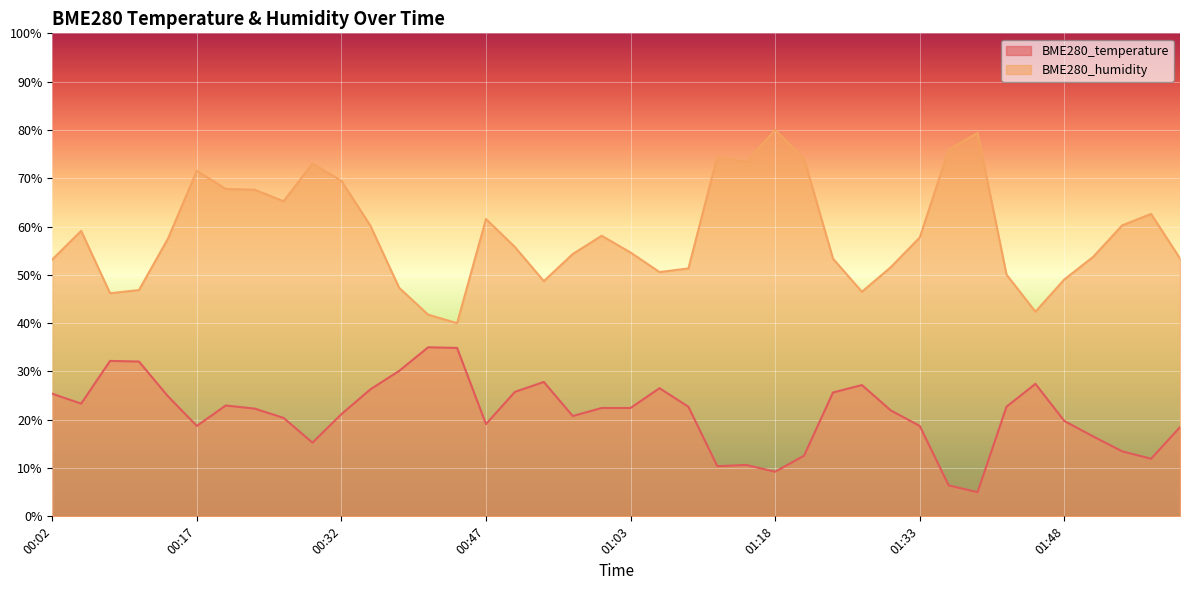

Reading left to right, extract all data points from this chart.

BME280_temperature: 00:02=25.4	00:05=23.3	00:08=32.2	00:11=32.1	00:14=24.9	00:17=18.7	00:20=22.9	00:23=22.3	00:26=20.4	00:29=15.3	00:32=21.2	00:35=26.3	00:38=30.1	00:41=35.0	00:44=34.9	00:47=19.1	00:50=25.8	00:54=27.8	00:57=20.8	01:00=22.4	01:03=22.4	01:06=26.5	01:09=22.7	01:12=10.4	01:15=10.6	01:18=9.2	01:21=12.6	01:24=25.6	01:27=27.2	01:30=21.9	01:33=18.7	01:36=6.4	01:39=5.0	01:42=22.7	01:45=27.4	01:48=19.7	01:51=16.5	01:54=13.5	01:57=11.9	02:00=18.5
BME280_humidity: 00:02=53.2	00:05=59.1	00:08=46.2	00:11=46.8	00:14=57.5	00:17=71.5	00:20=67.8	00:23=67.6	00:26=65.2	00:29=73.0	00:32=69.5	00:35=60.2	00:38=47.3	00:41=41.8	00:44=40.0	00:47=61.6	00:50=55.8	00:54=48.7	00:57=54.3	01:00=58.1	01:03=54.6	01:06=50.6	01:09=51.3	01:12=74.5	01:15=73.4	01:18=80.0	01:21=74.0	01:24=53.3	01:27=46.5	01:30=51.6	01:33=57.7	01:36=75.9	01:39=79.4	01:42=50.1	01:45=42.4	01:48=49.0	01:51=53.7	01:54=60.2	01:57=62.6	02:00=53.4